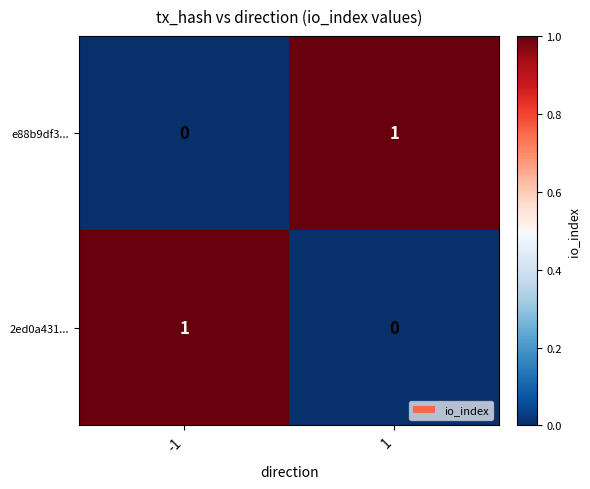

The 2ed0a431... series shows 1 at -1. True or false?

True